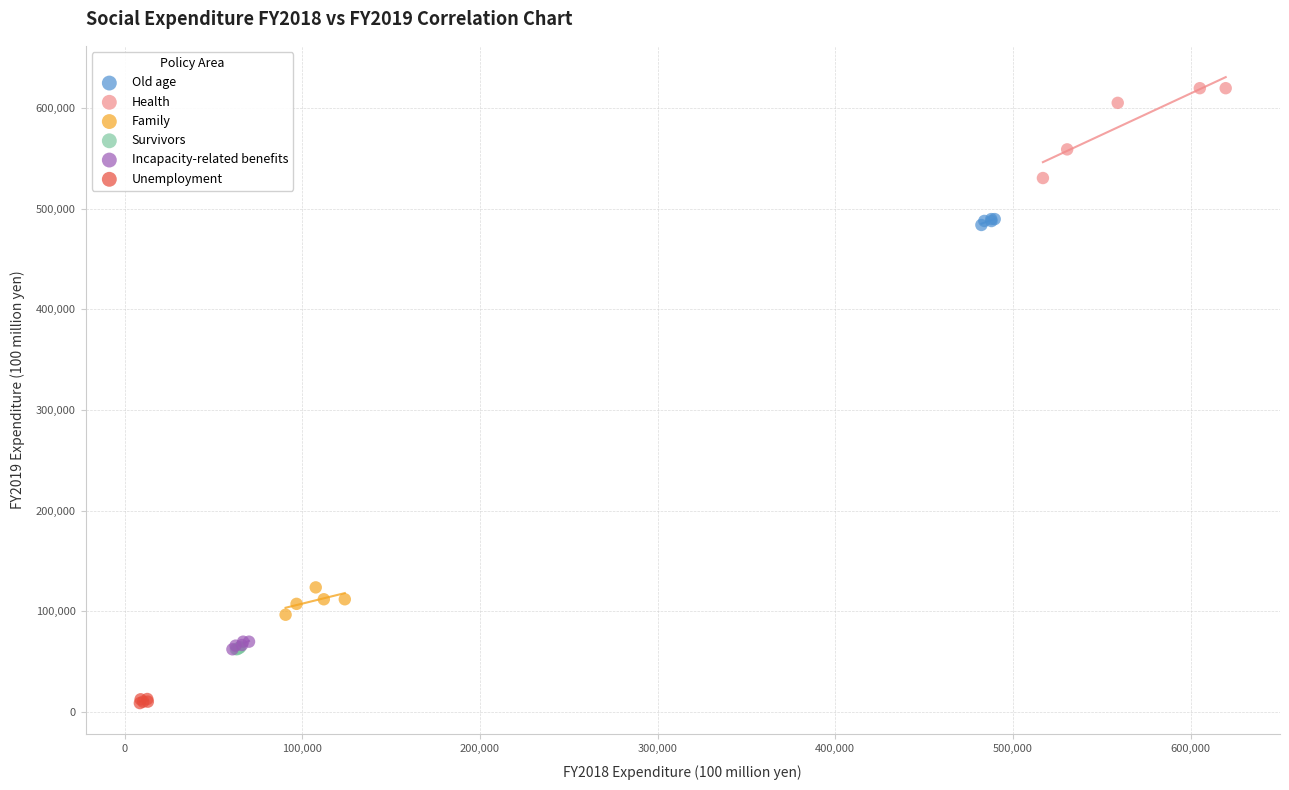

Which series has the largest Y range (max minus min)?

Health